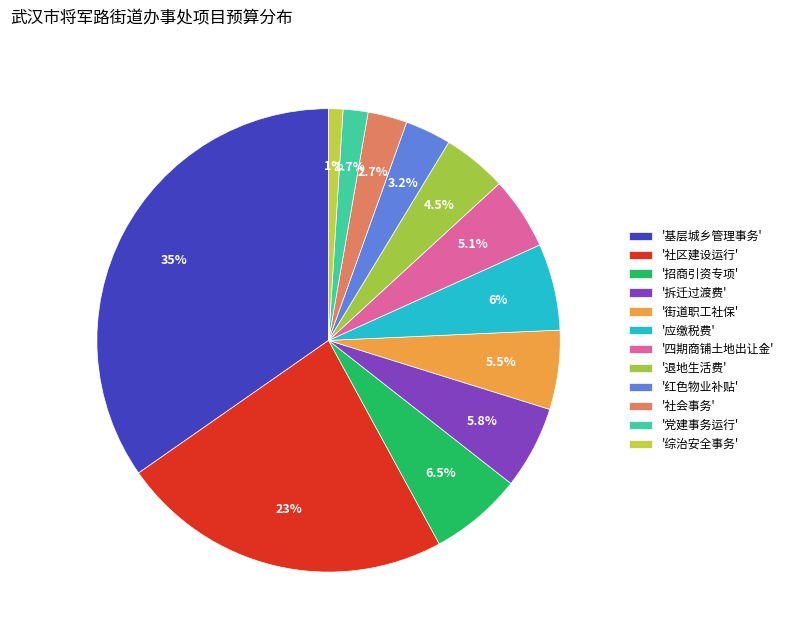

Does any single category account for the majority?

No